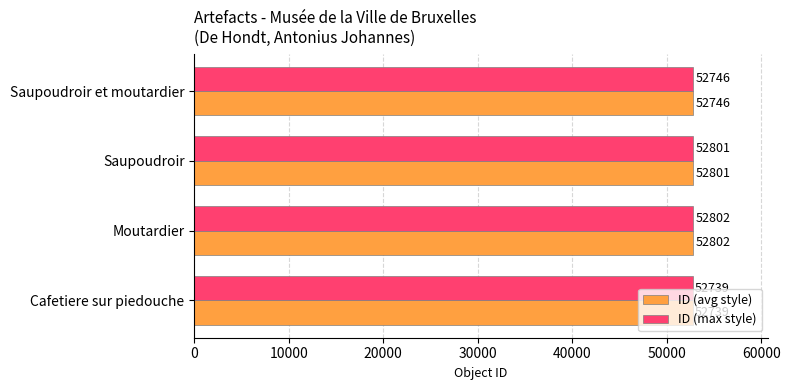

What is the difference between the maximum and minimum values in the ID (max style) series?

63